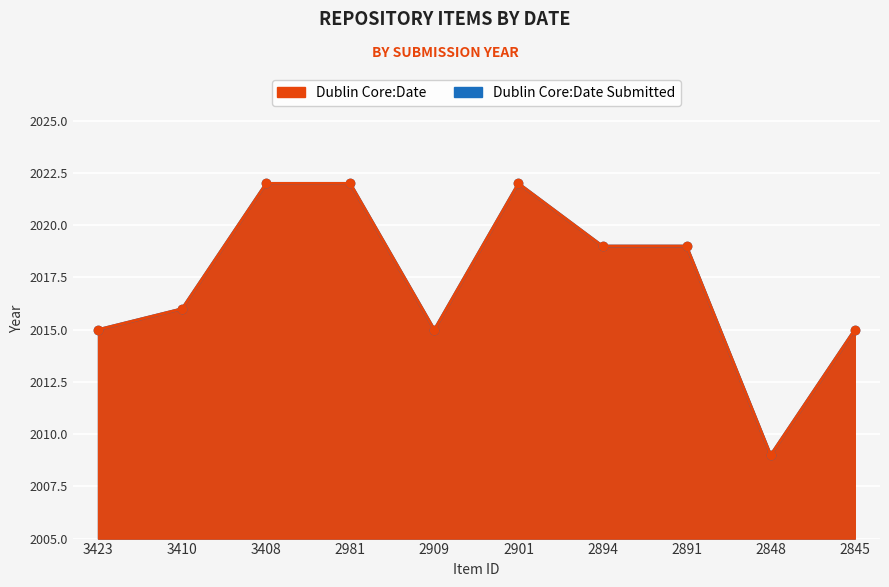

What is the approximate value of 2022 at 2891?

2019